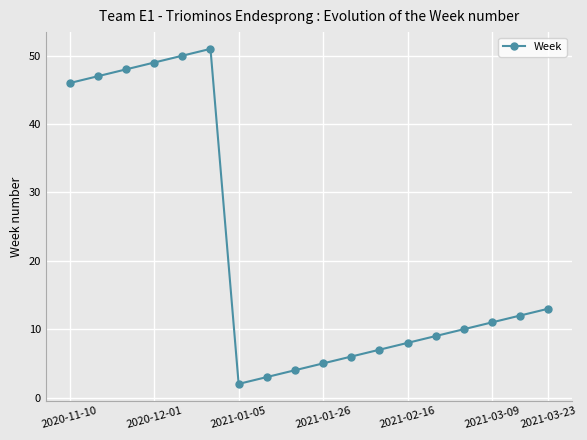

What is the greatest value displayed?

51